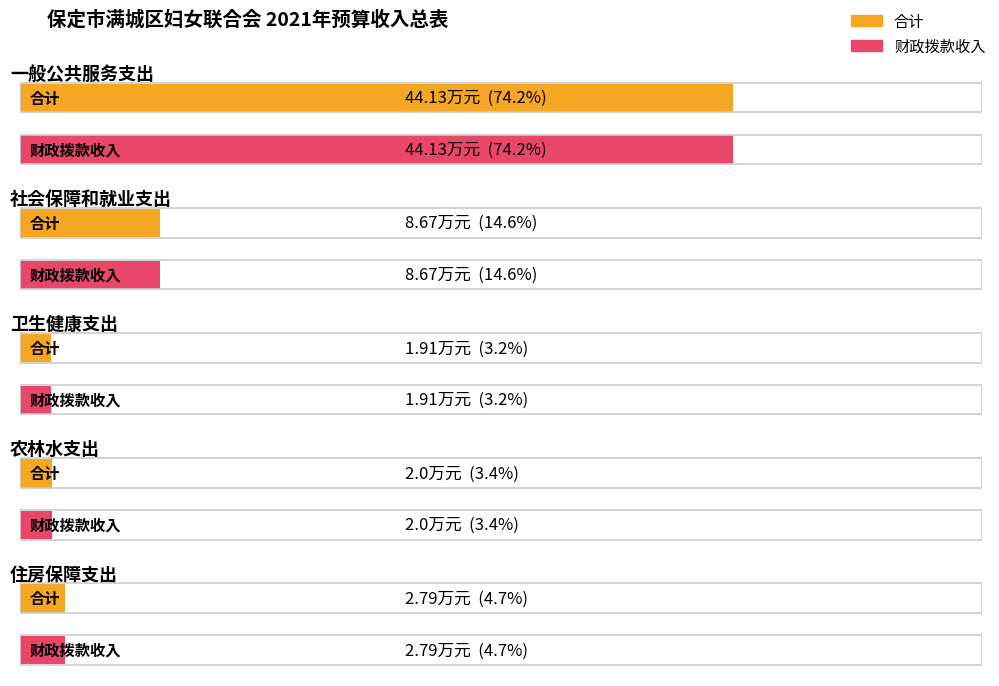

How many data points in 财政拨款收入 are less than 2?

1